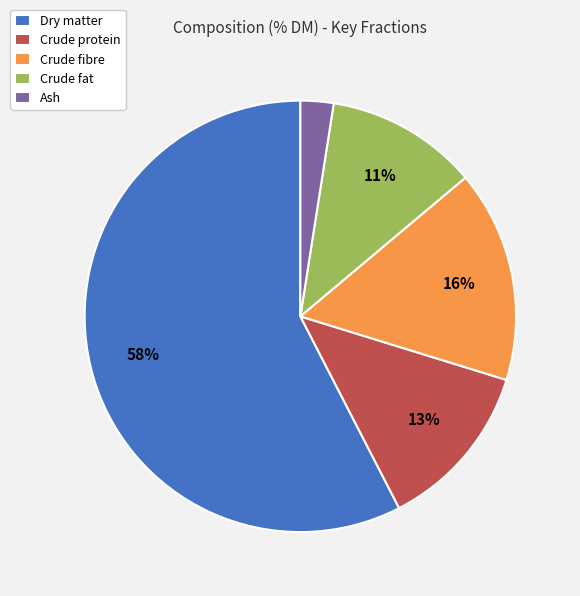

Do Dry matter and Ash together represent more than half of the pie?

Yes